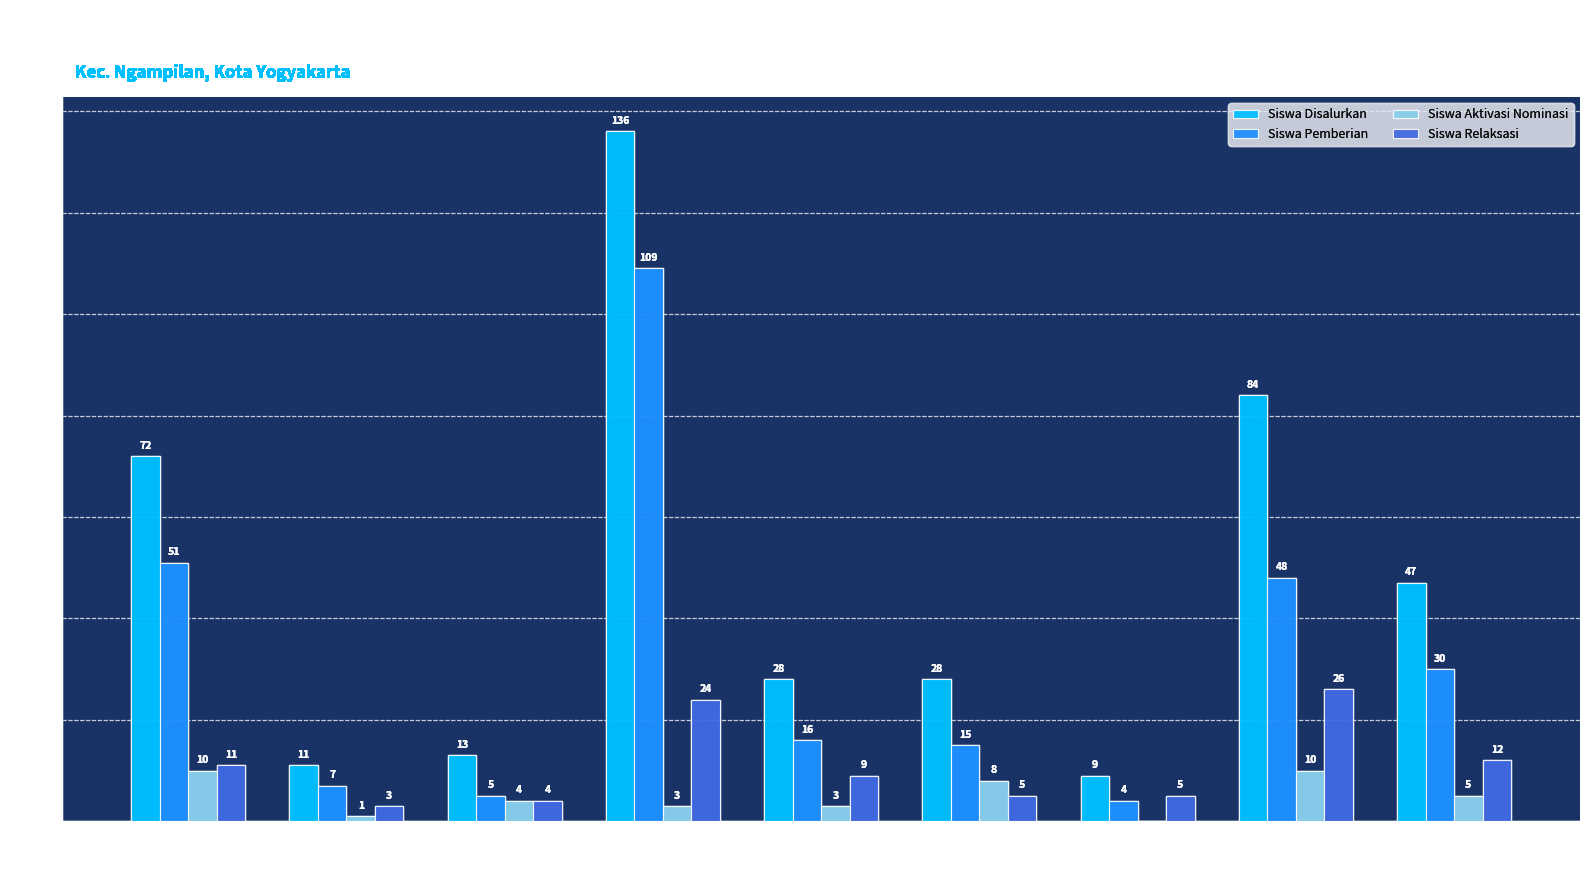

What is the average value of the Siswa Pemberian series?

32